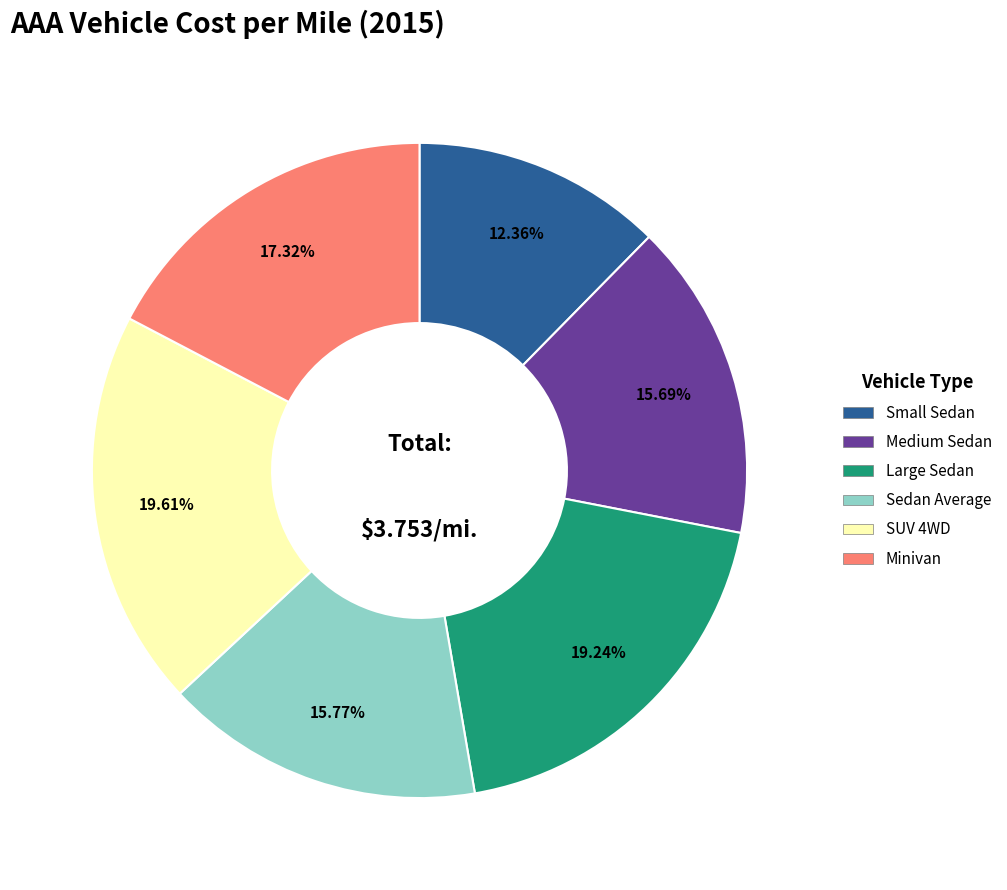

To the nearest percent, what is the difference between the Sedan Average and Small Sedan slice percentages?

3%